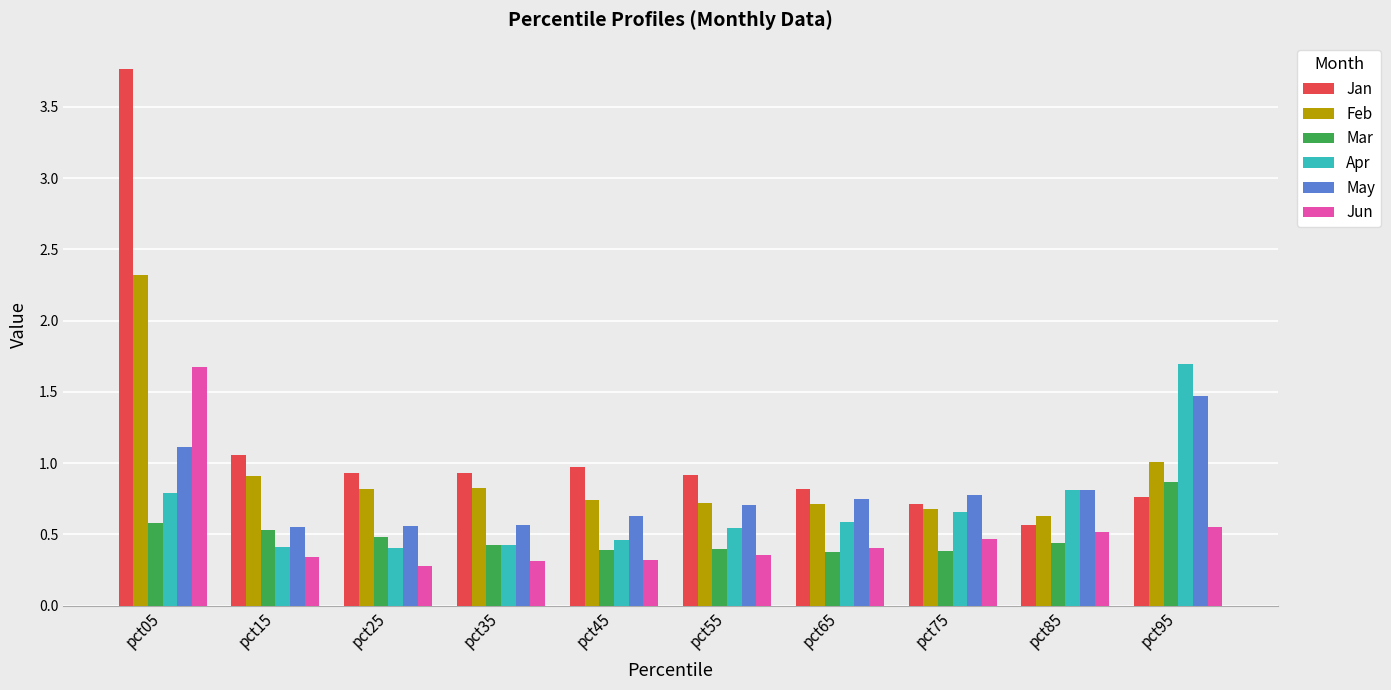

Which series has the widest spread of values?

Jan